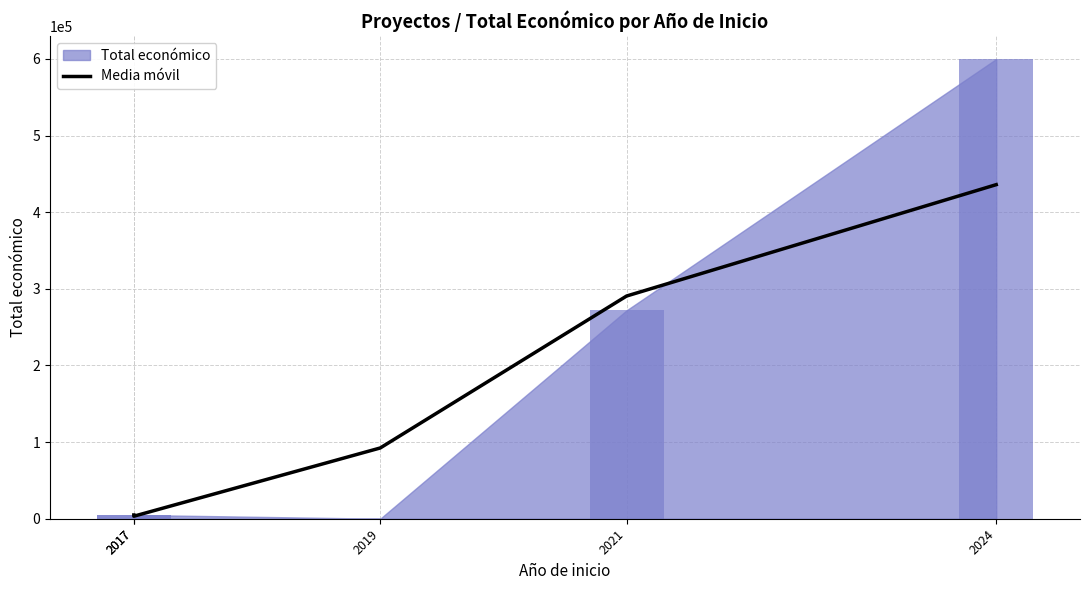

How many data points are less than 92341?

2